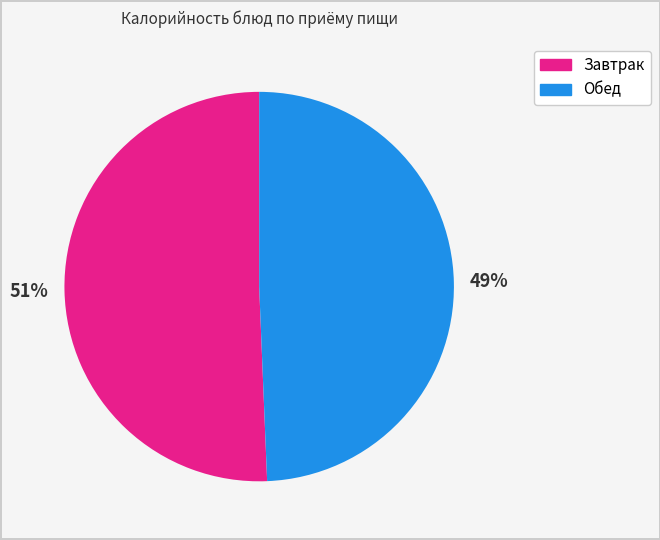

To the nearest percent, what is the average slice percentage?

50%